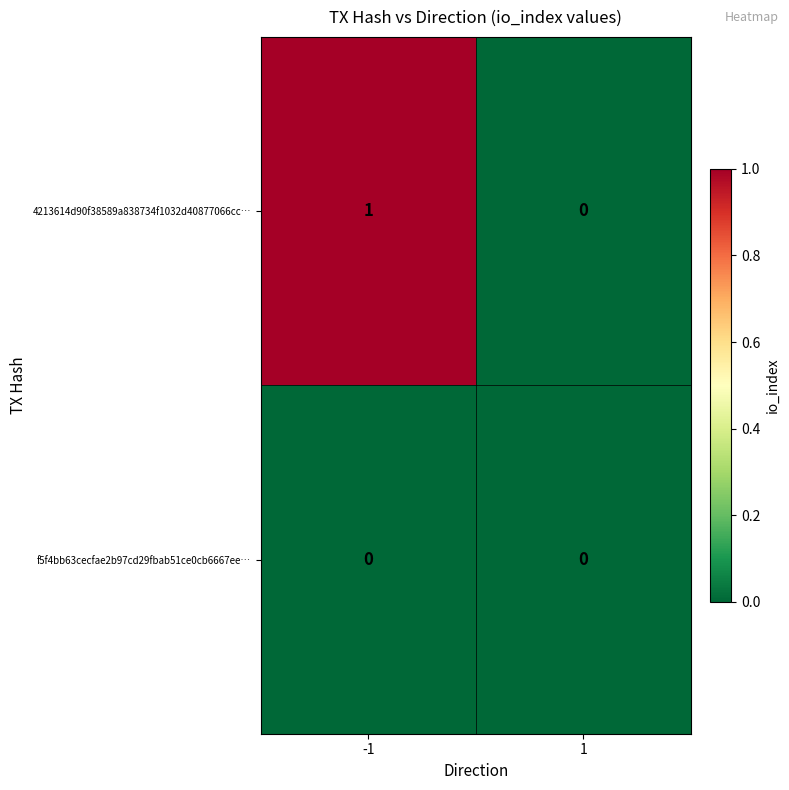

Reading left to right, list all the values displayed in this chart.

4213614d90f38589a838734f1032d40877066cc…: 1	0
f5f4bb63cecfae2b97cd29fbab51ce0cb6667ee…: 0	0